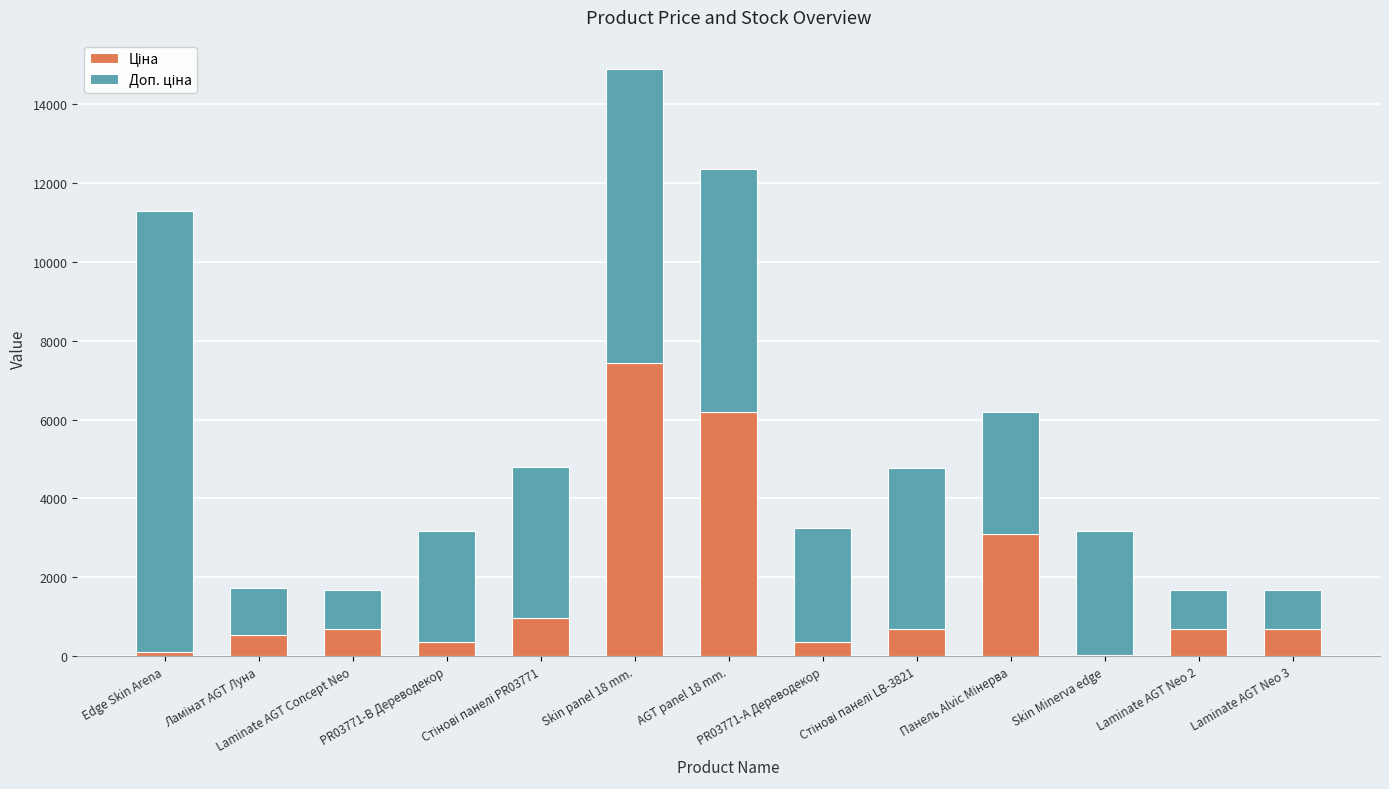

Are the bars horizontal?

No